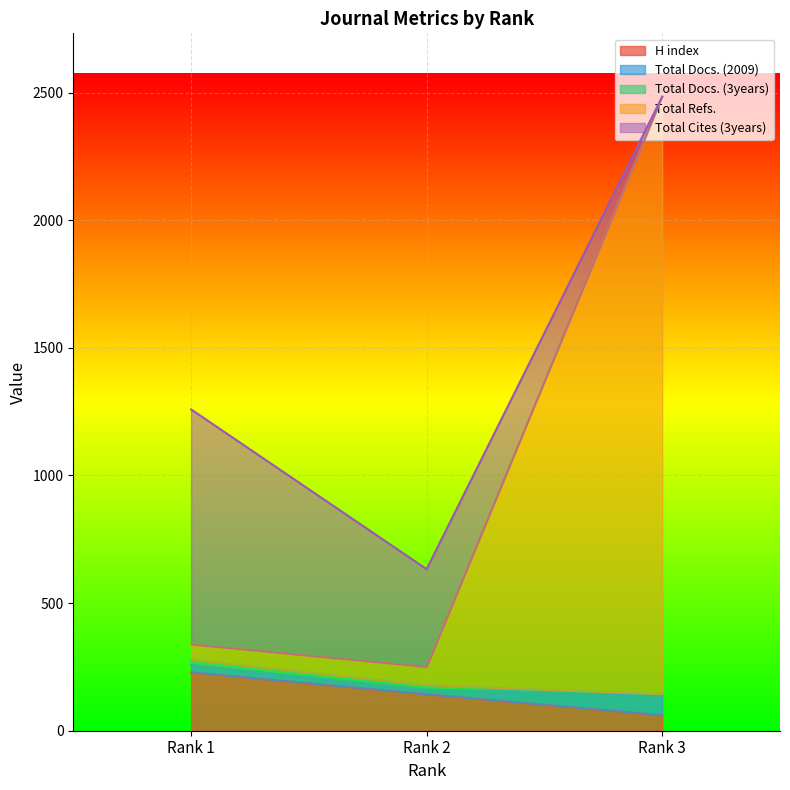

Is it true that Total Docs. (2009) equals 325 at Rank 2?

False